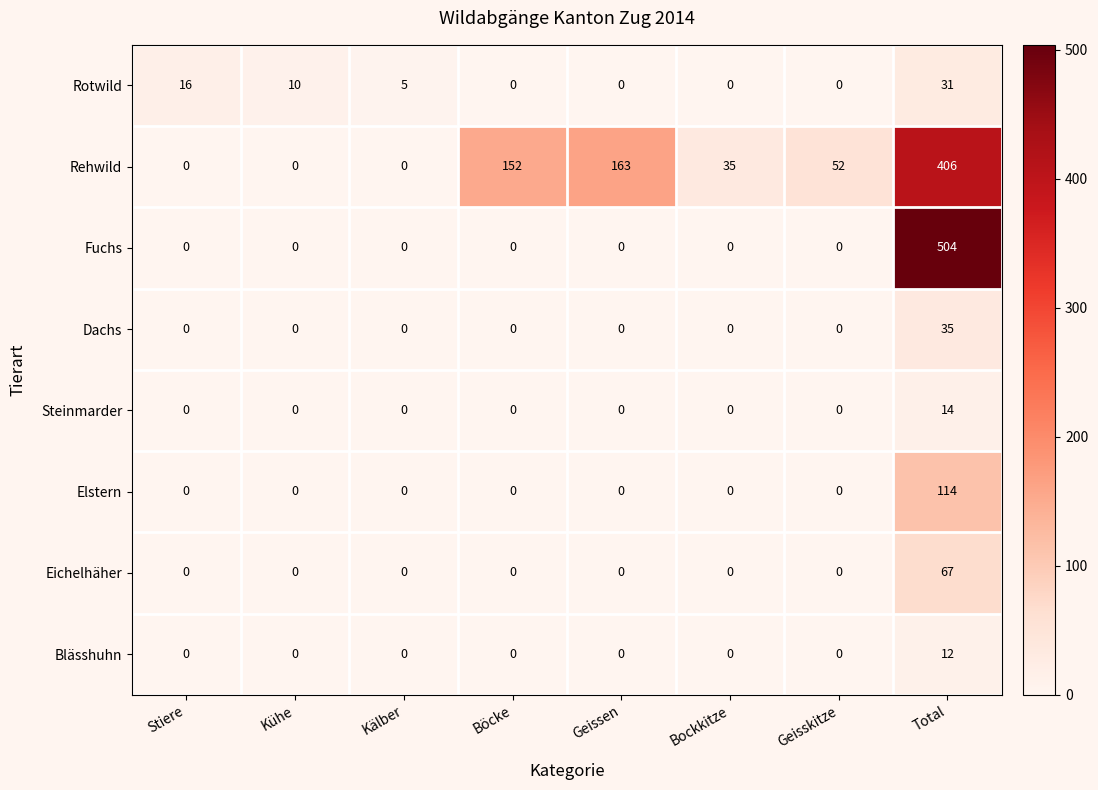

What is the difference between the highest and lowest values at Kühe?

10